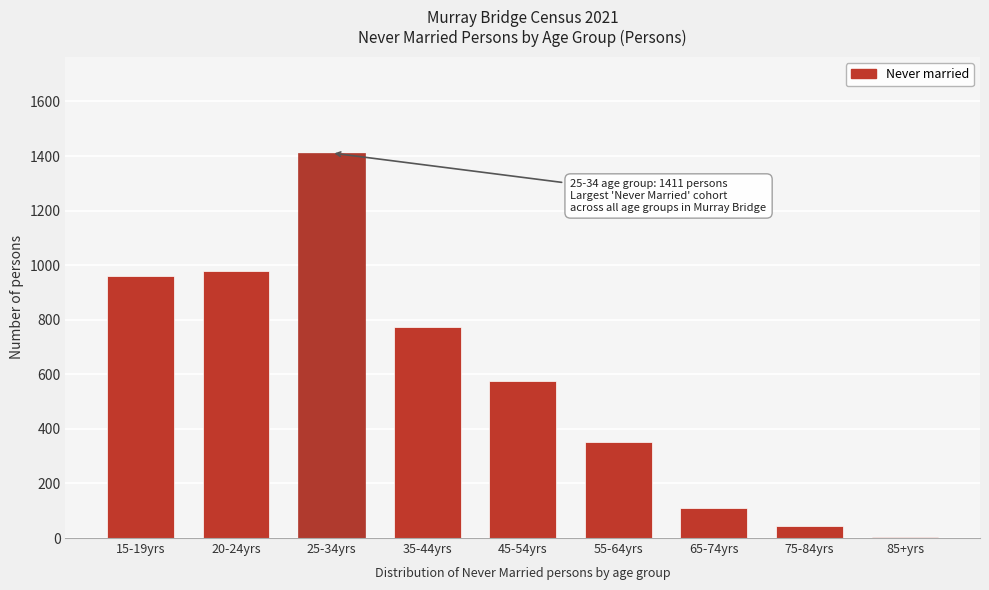

Reading left to right, list all the values displayed in this chart.

15-19yrs=959	20-24yrs=977	25-34yrs=1411	35-44yrs=775	45-54yrs=577	55-64yrs=353	65-74yrs=111	75-84yrs=44	85+yrs=3